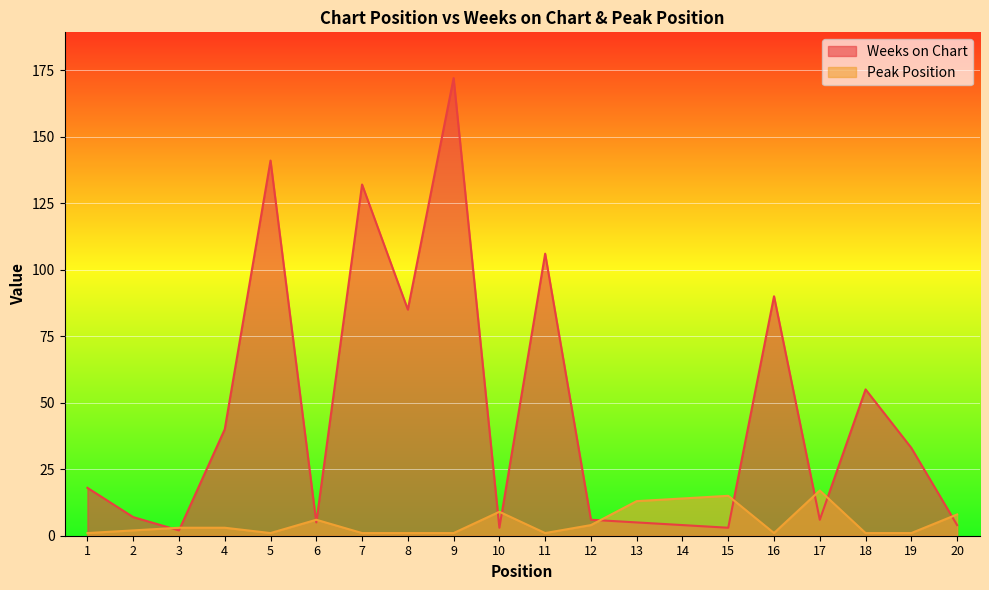

Which series ends up on top after the final intersection of Peak Position and Weeks on Chart?

Peak Position